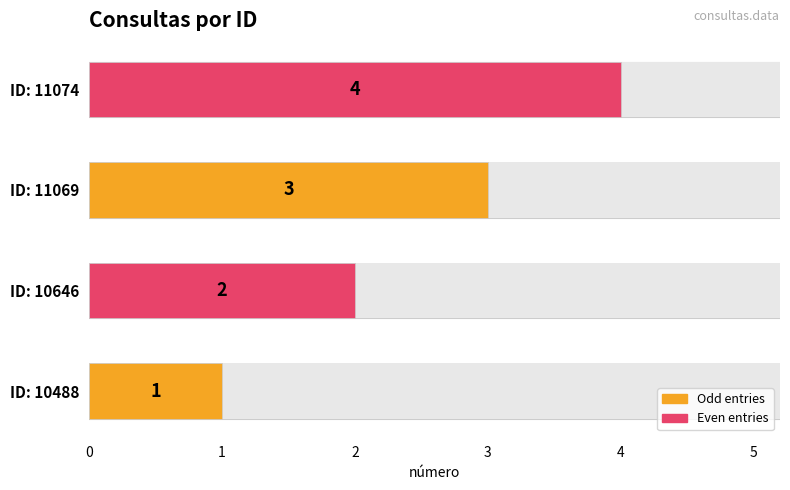

What is the value of the 4th bar from the left?

4